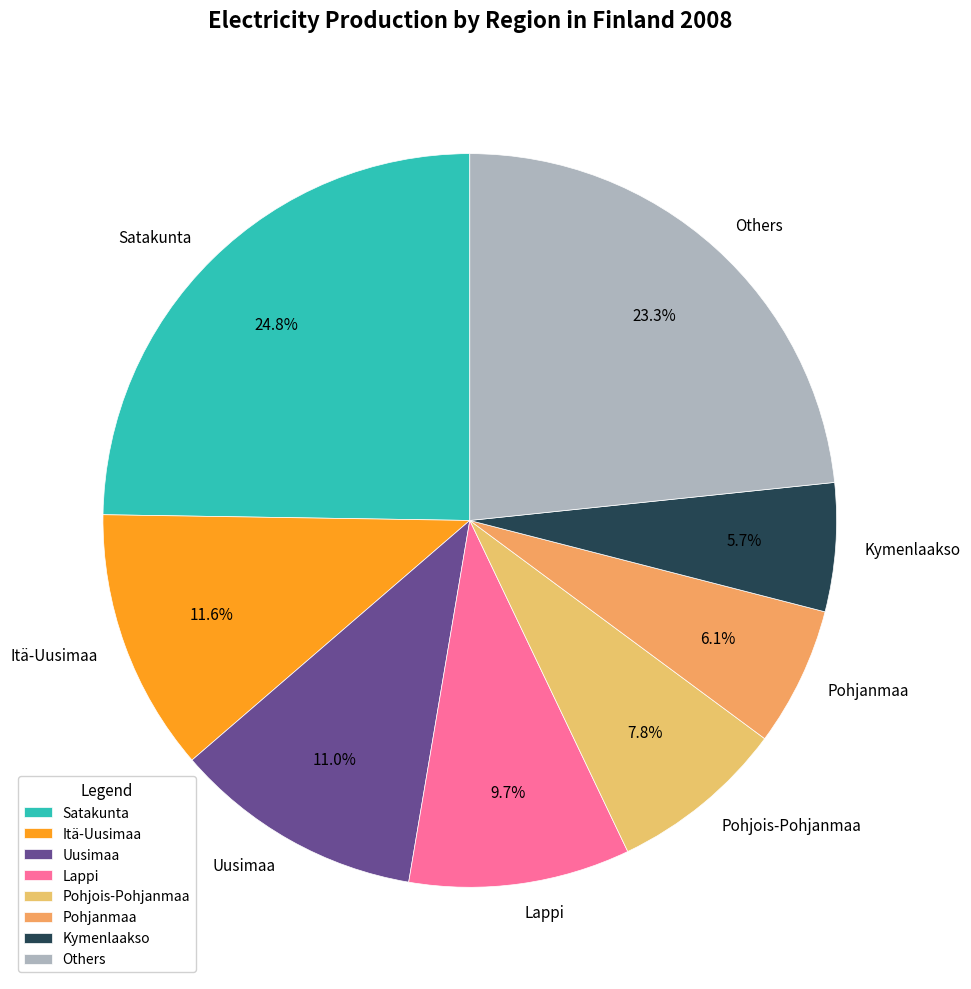

What is the ratio of the value at Pohjois-Pohjanmaa to the value at Satakunta?

0.3